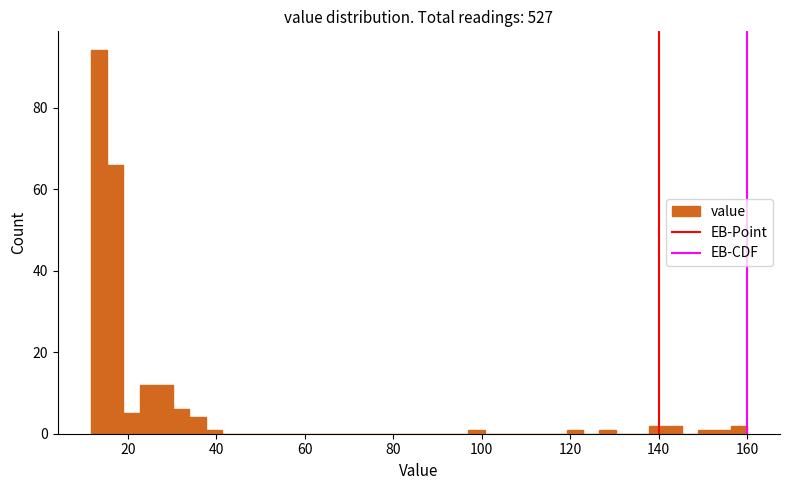

Around what value on the x-axis is the tallest bar? Give the approximate position of its centre, as read against the axis.

14